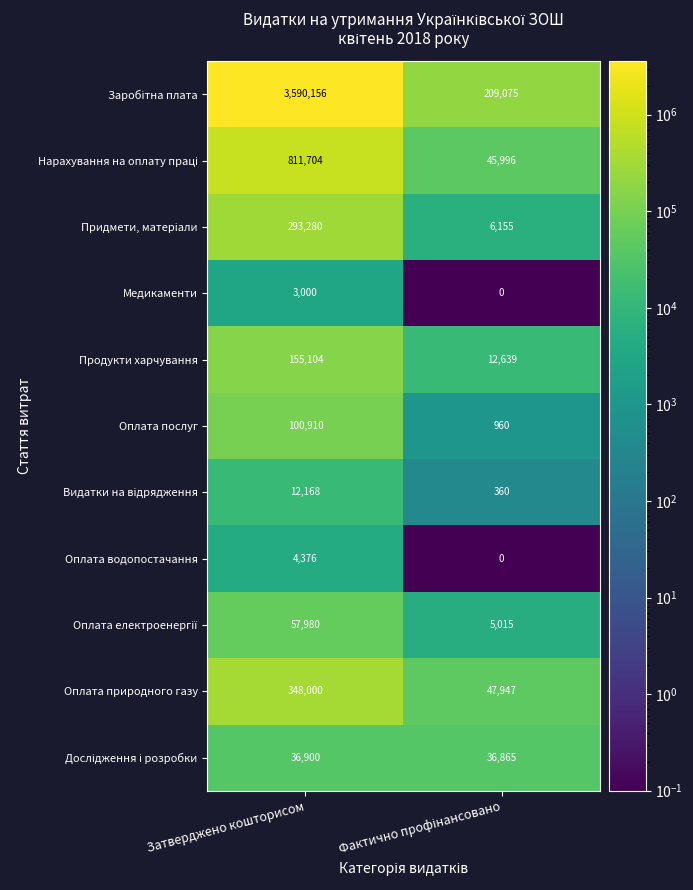

How many series are shown in this chart?

11